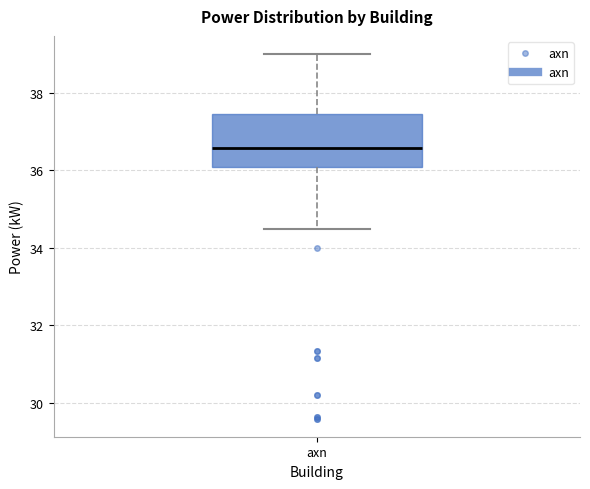

Transcribe this box plot: give where the median line is, the range the box spans, and where the two whiskers end, as read against the y-axis. The values are not printed on the chart, so give them approximately, as read against the axis.

median 36.6, box 36.0 to 37.4, whiskers 34.6 to 39.0